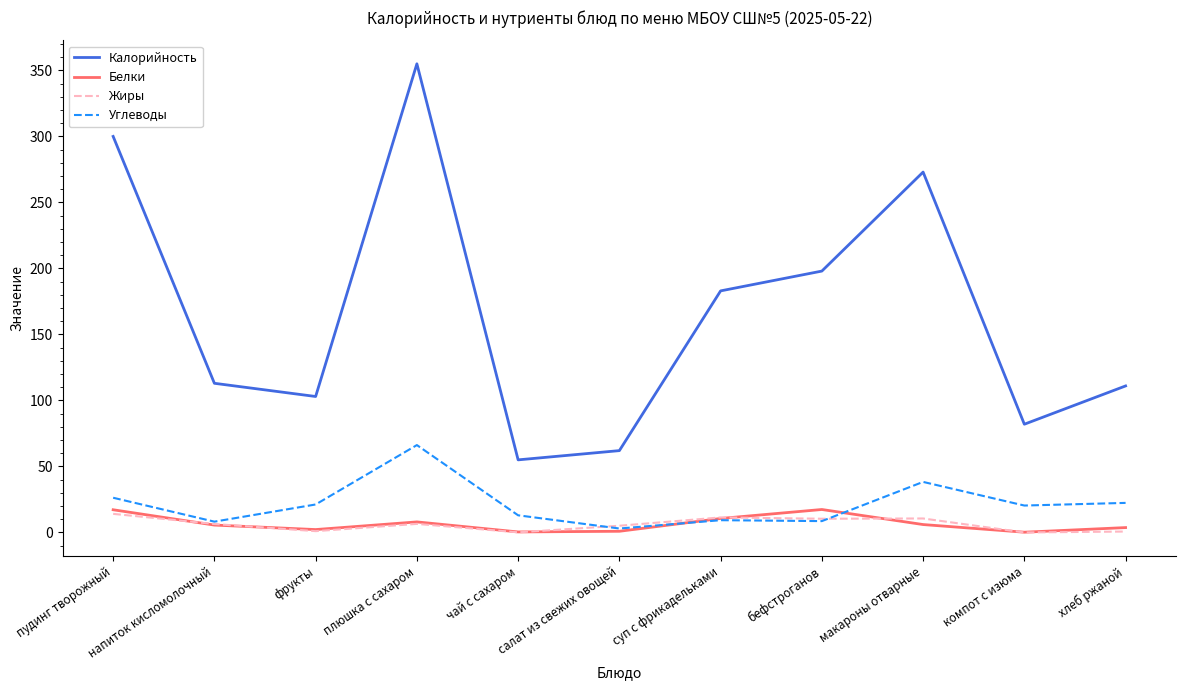

What position from the right is макароны отварные?

3